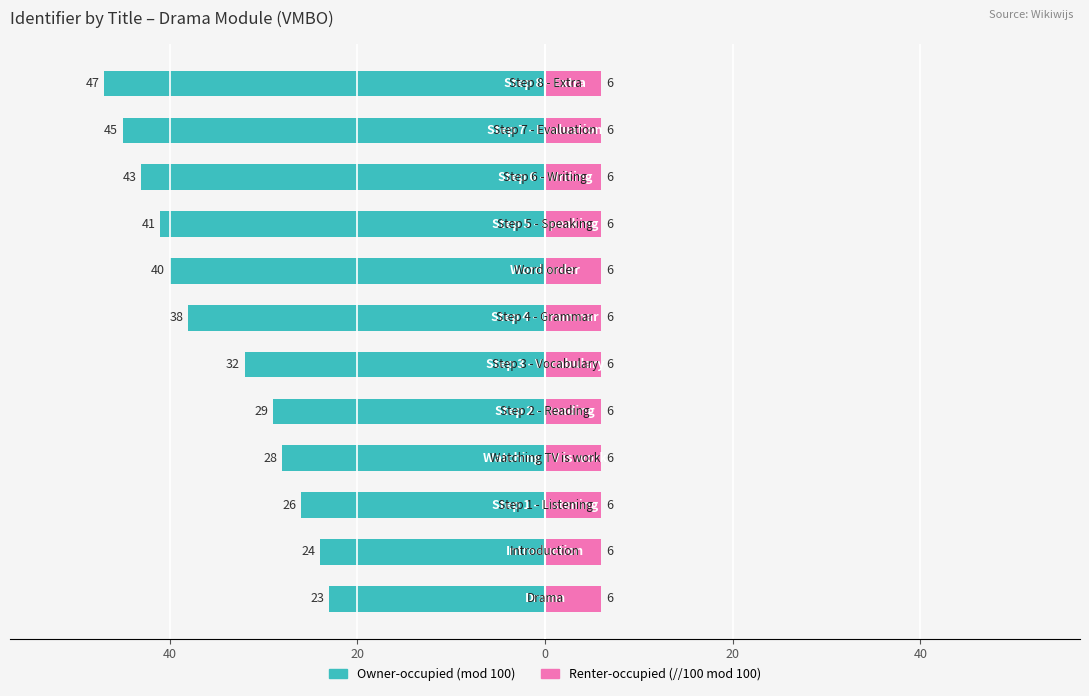

What is the value of the Left (Identifier mod 100) bar at the 11th from the left?

-45.0